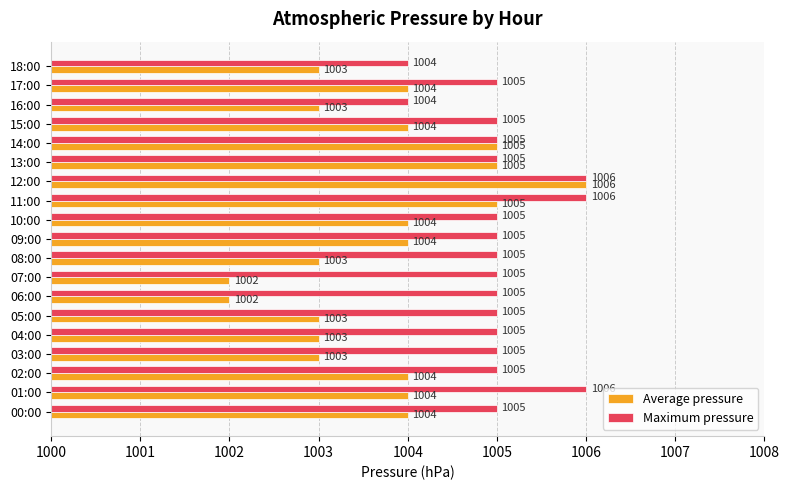

Is it true that Average pressure equals 1003 at 05:00?

True